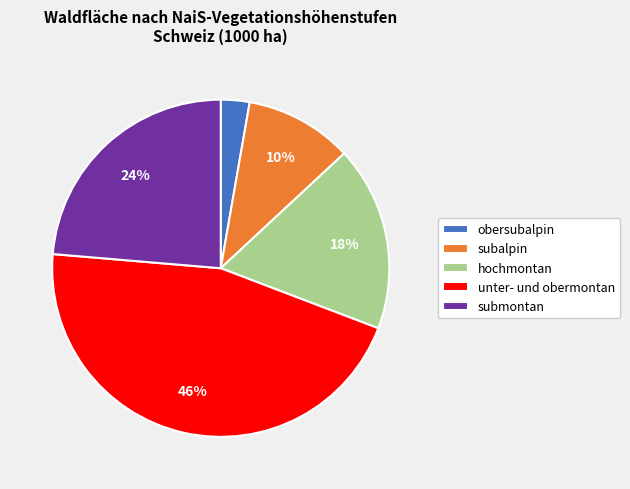

To the nearest percent, what is the difference between the largest and smallest slice percentages?

43%